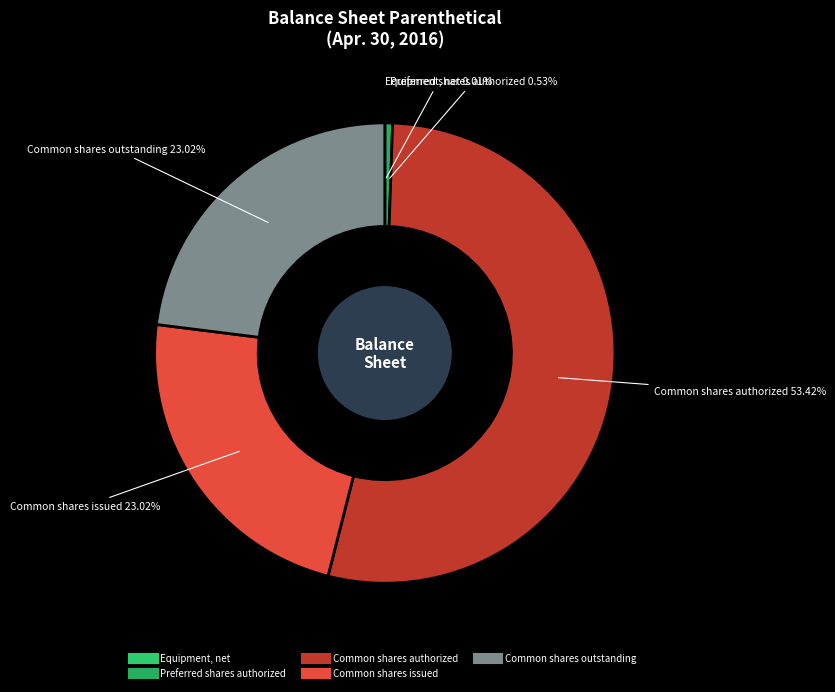

Combined, do Common shares authorized and Preferred shares authorized account for over 50%?

Yes